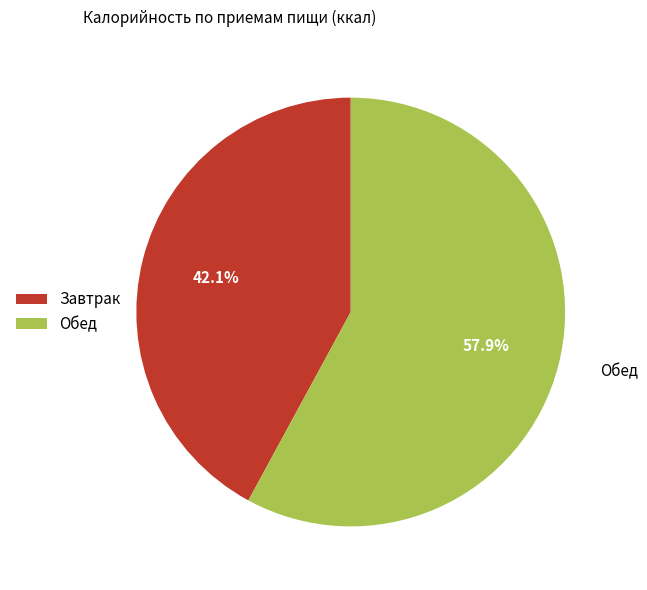

Count the number of slices in the pie.

2